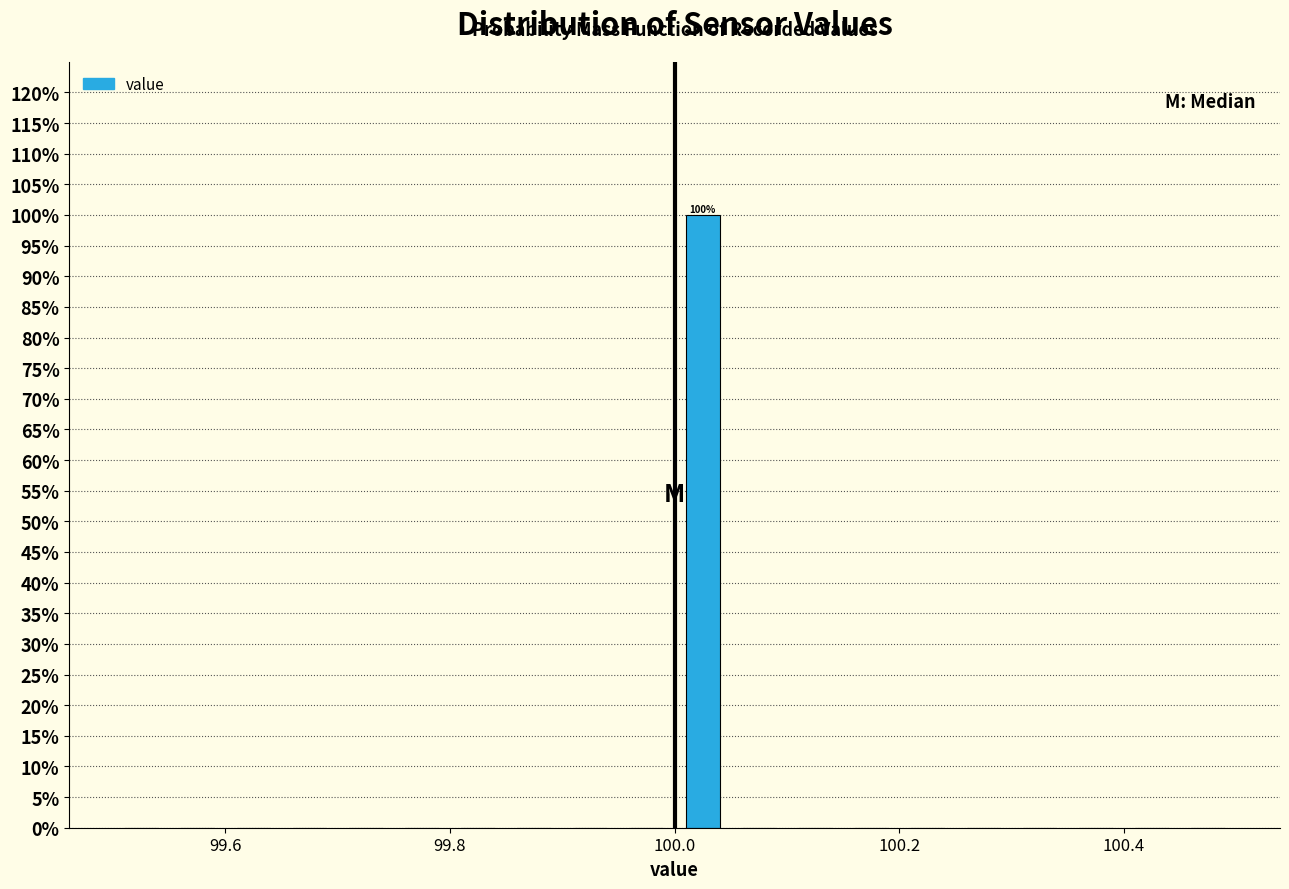

Around what value on the x-axis is the tallest bar? Give the approximate position of its centre, as read against the axis.

100.02